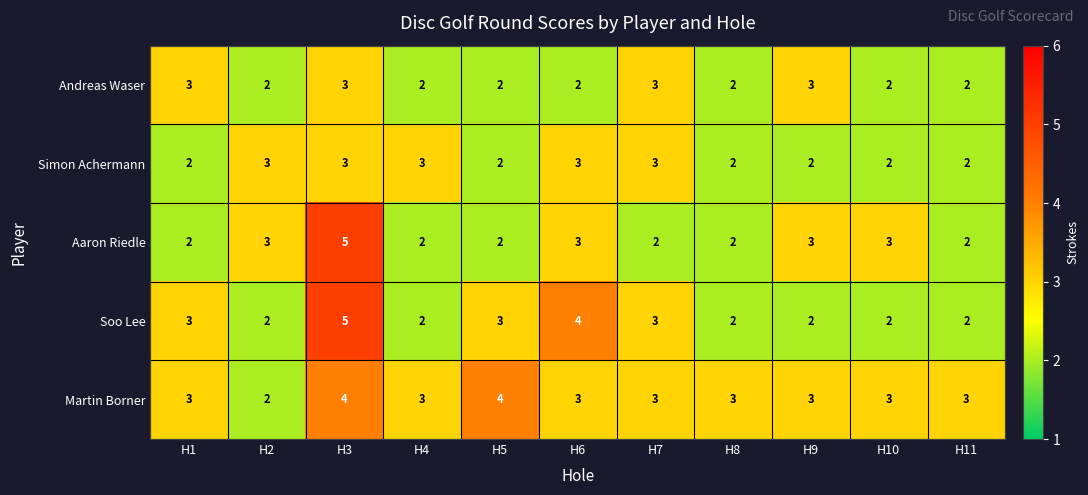

Which label corresponds to the largest value in the chart?

H3